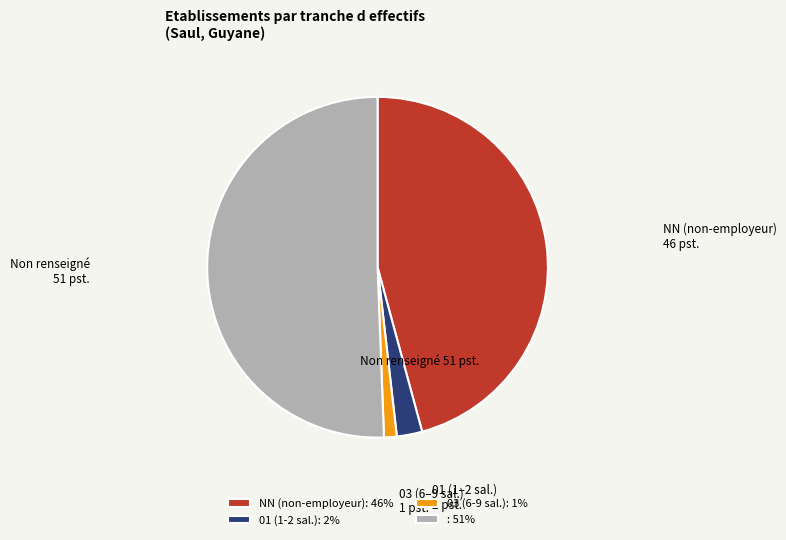

Does any single category account for the majority?

Yes